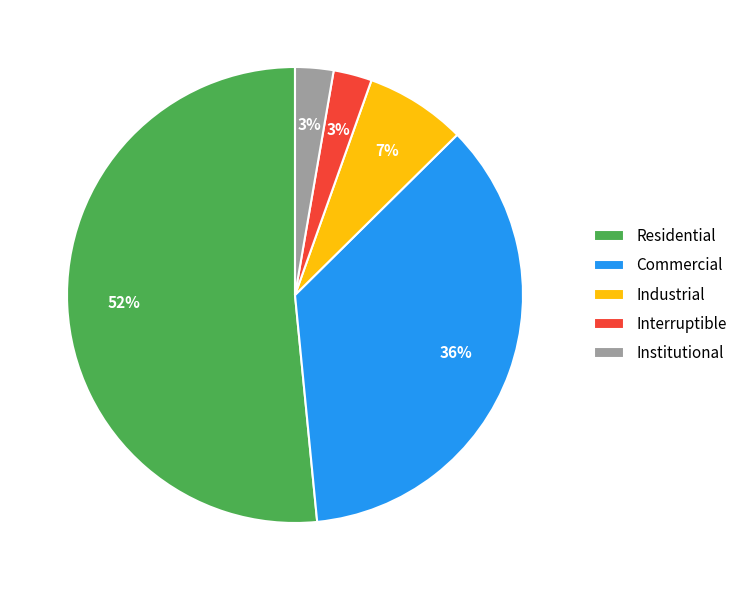

What percentage is the Industrial slice, to the nearest percent?

7%